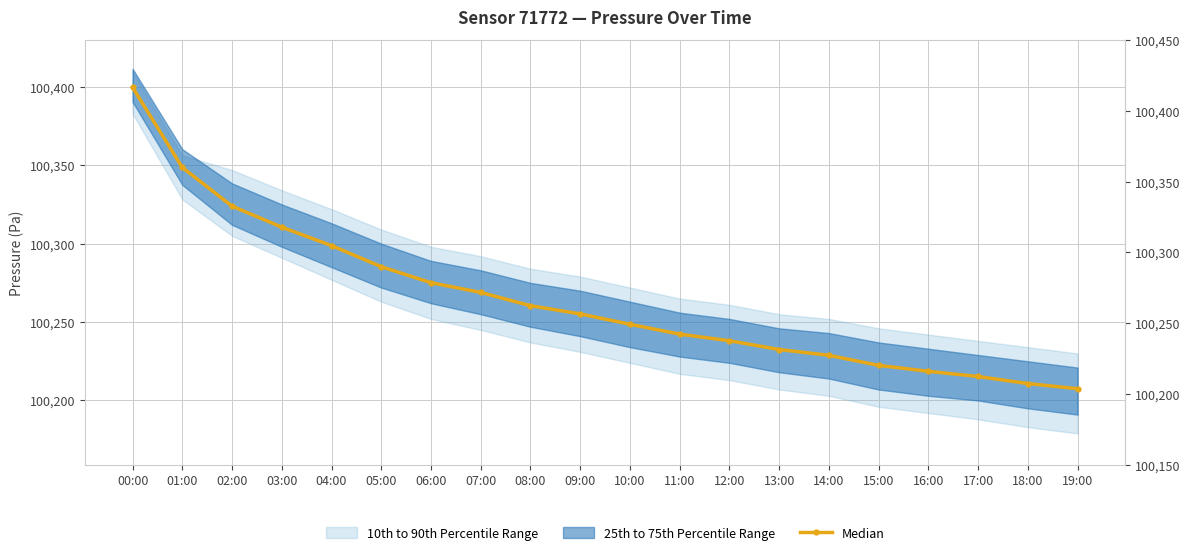

Reading left to right, what are all the values shown in this chart?

00:00=100399.6	01:00=100348.6	02:00=100323.9	03:00=100310.5	04:00=100298.8	05:00=100285.3	06:00=100275.1	07:00=100268.9	08:00=100260.4	09:00=100255.2	10:00=100248.6	11:00=100242.3	12:00=100238.1	13:00=100232.5	14:00=100228.8	15:00=100222.4	16:00=100218.6	17:00=100215.3	18:00=100210.8	19:00=100207.5